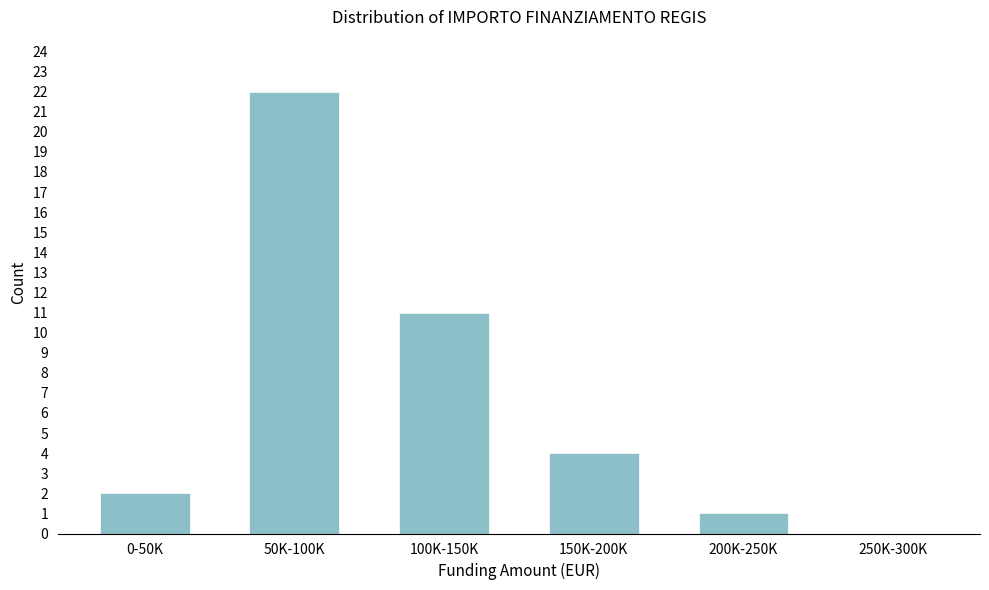

Reading right to left, what are all the values shown in this chart?

250K-300K=0	200K-250K=1	150K-200K=4	100K-150K=11	50K-100K=22	0-50K=2